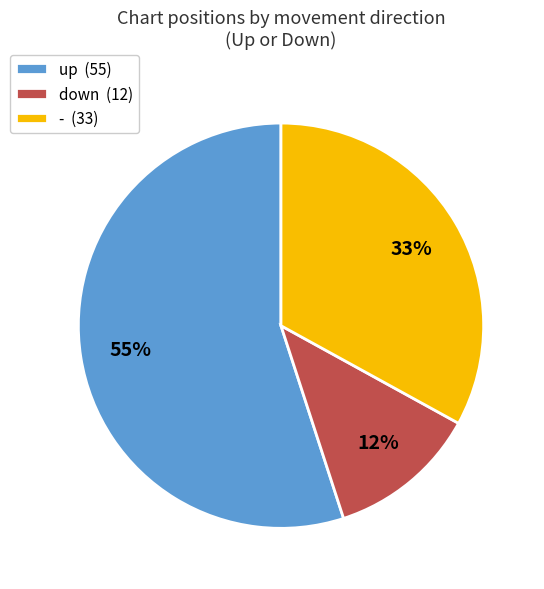

To the nearest percent, what is the average slice percentage?

33%